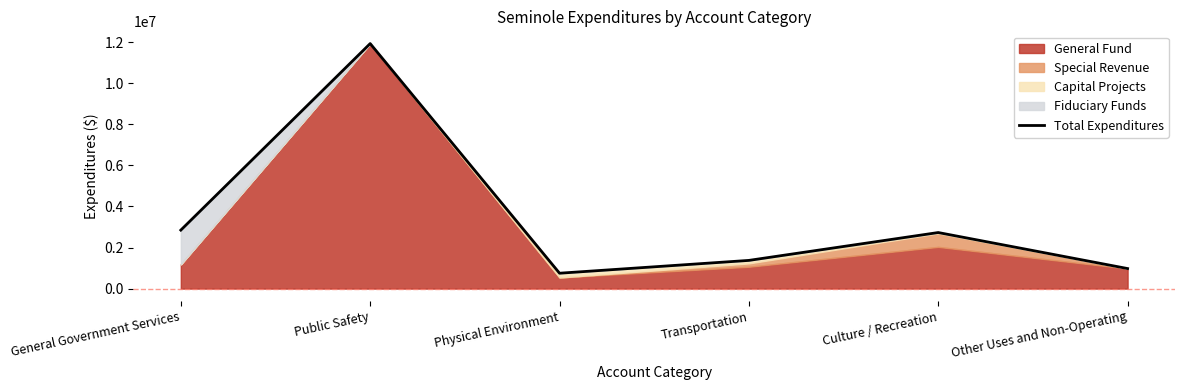

Reading left to right, list all the values displayed in this chart.

General Government Services=2847660	Public Safety=11930396	Physical Environment=748660	Transportation=1373060	Culture / Recreation=2729591	Other Uses and Non-Operating=975739